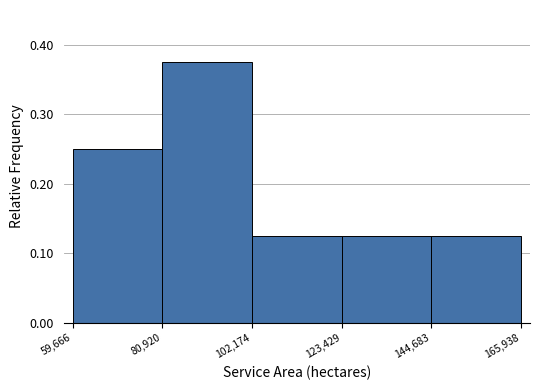

Over which range of the x-axis is the bar tallest?

80,920 to 102,174